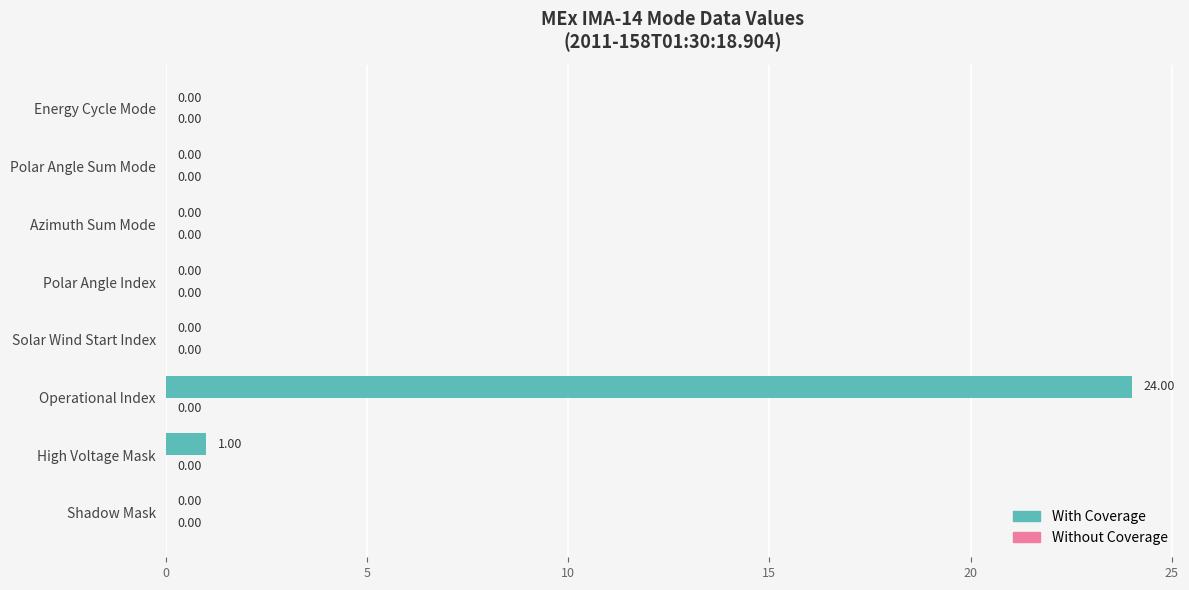

How many categories are shown in the chart?

8